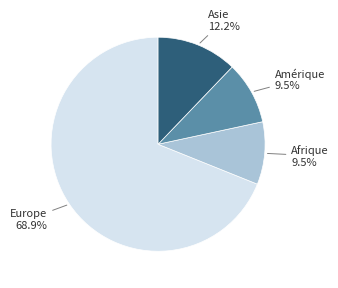

Does any single category account for the majority?

Yes